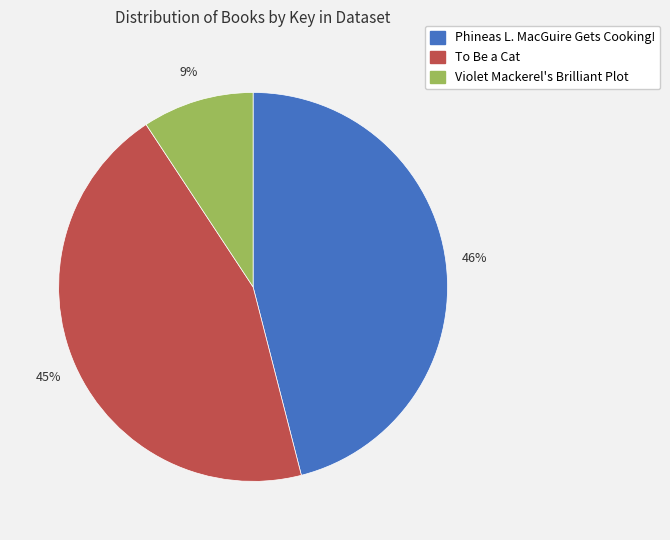

Approximately how many times larger is the value at To Be a Cat compared to Phineas L. MacGuire Gets Cooking!?

1.0